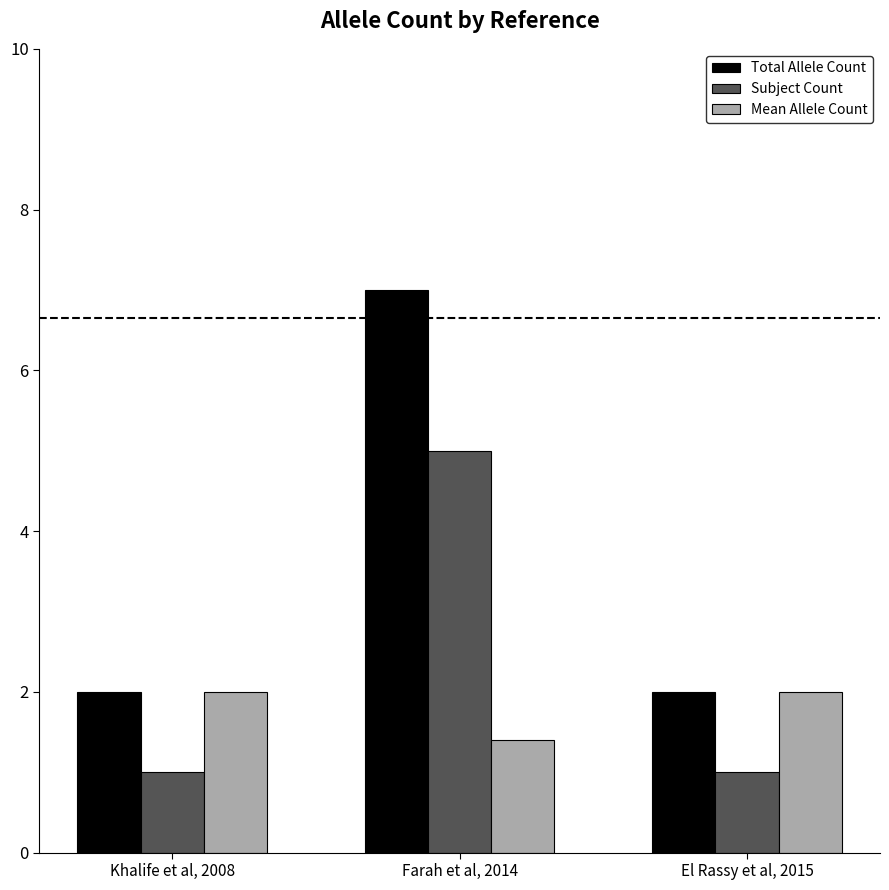

At which category is the sum across all series the highest?

Farah et al, 2014